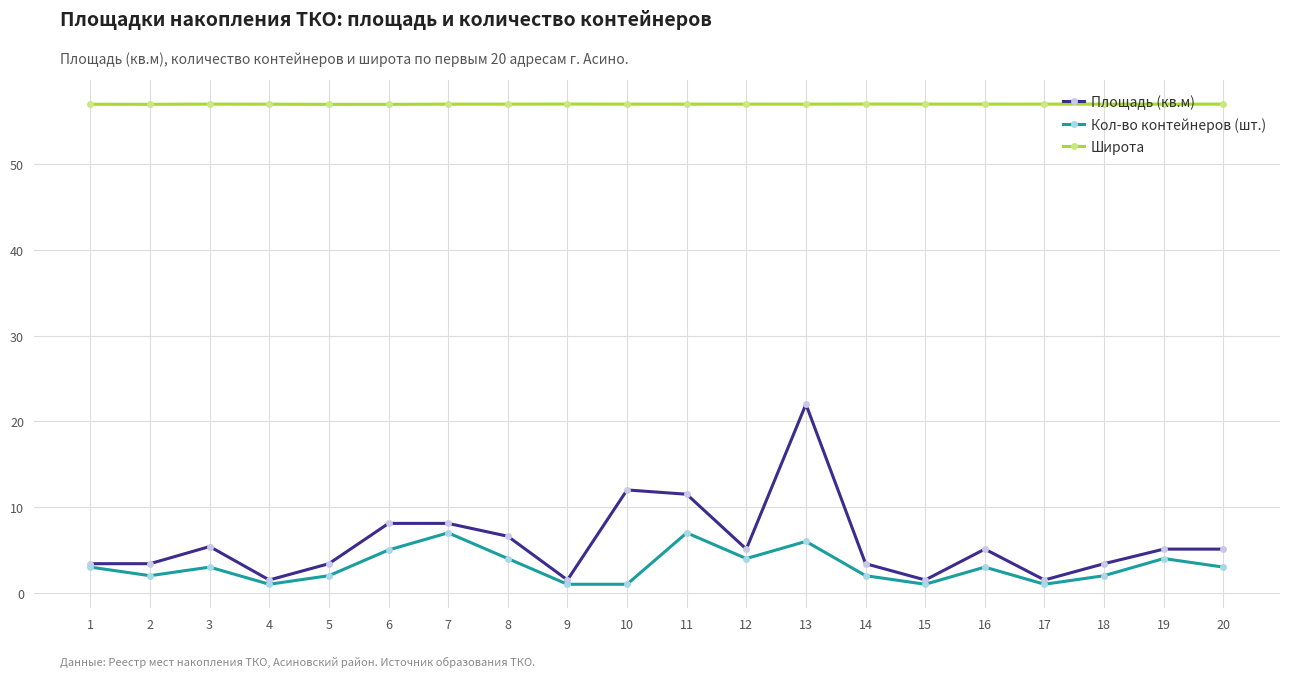

Count the number of categories in the chart.

20